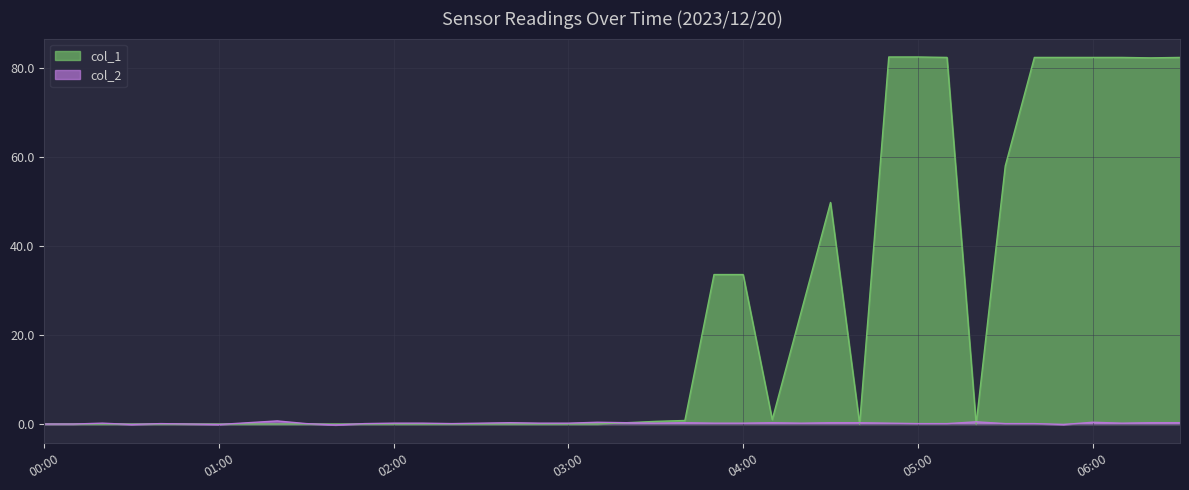

True or false: col_1 and col_2 cross at least once.

True